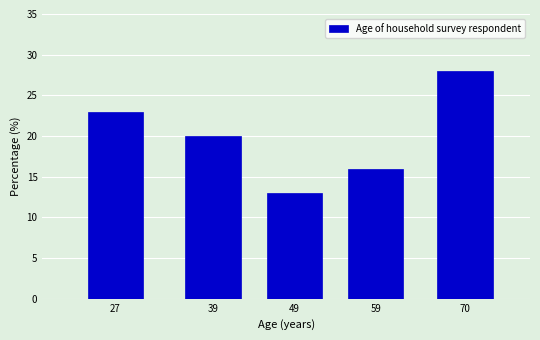

Reading left to right, what are all the values shown in this chart?

23	20	13	16	28